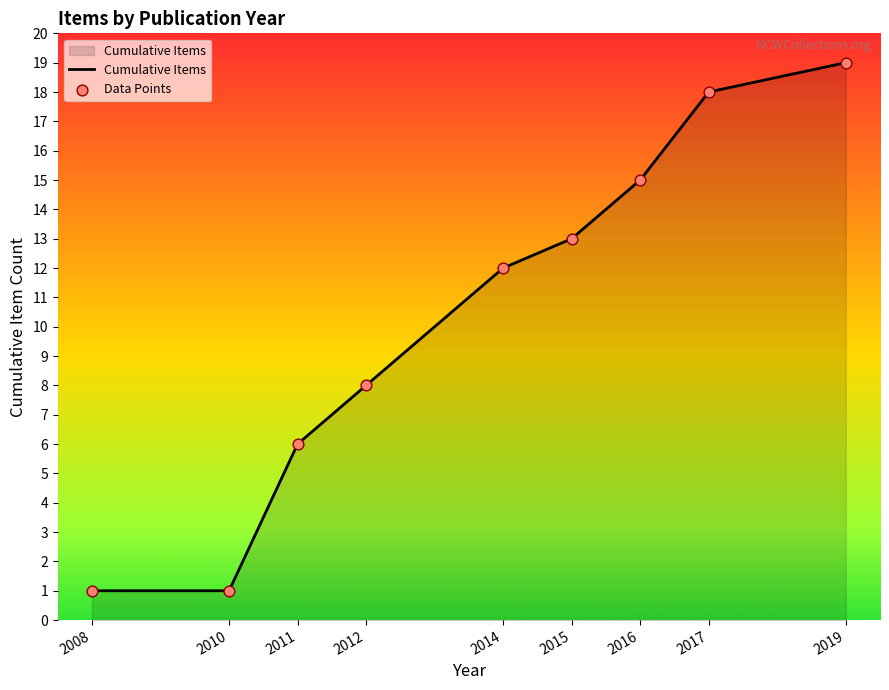

True or false: the data shows 21 at 2015.

False